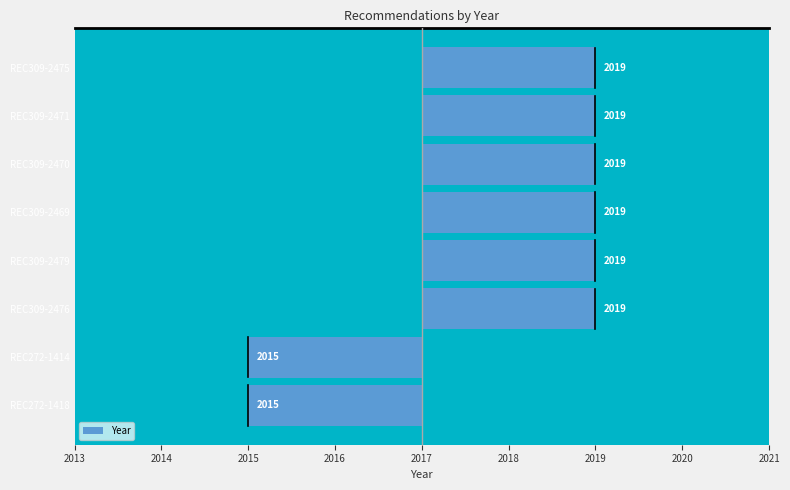

What is the label of the 7th bar from the right?

REC309-2471